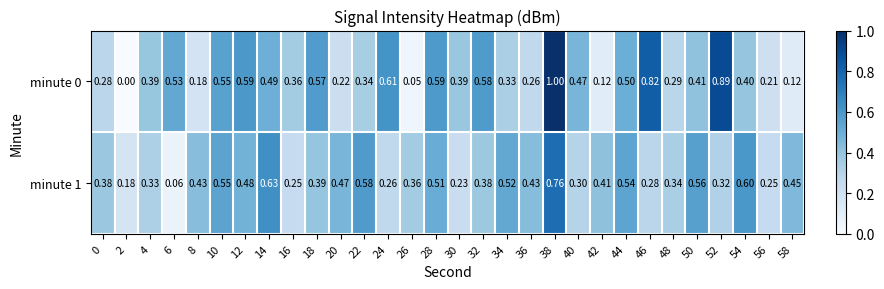

How many data points does each series have?

30